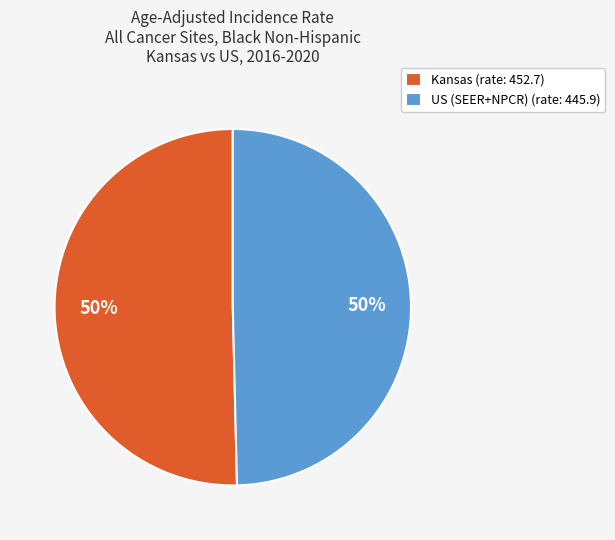

What percentage is the US (SEER+NPCR) slice, to the nearest percent?

50%